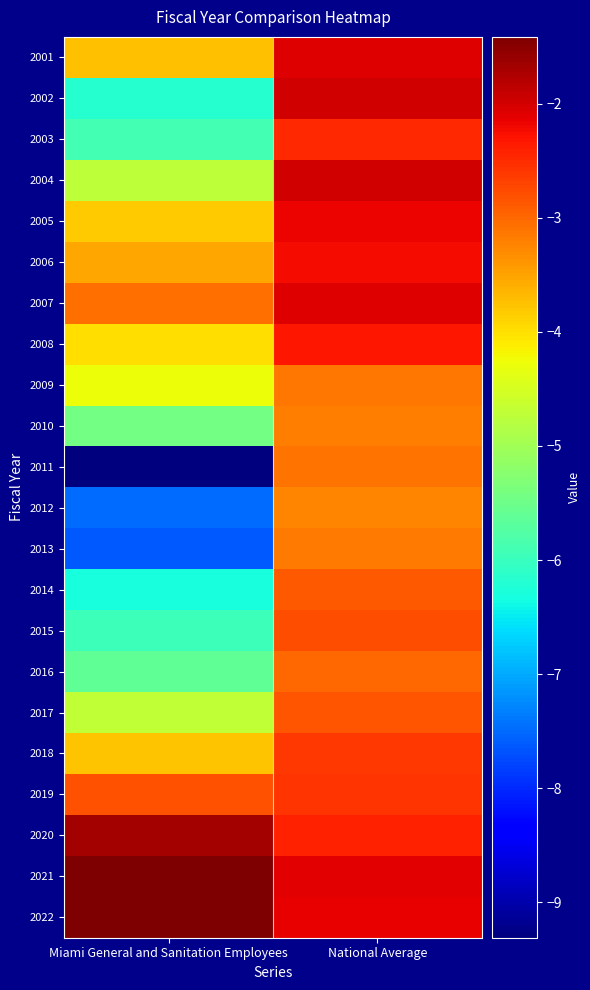

Reading right to left, what are all the values shown in this chart?

2001: National Average=-2.1	Miami General and Sanitation Employees=-3.7
2002: National Average=-2.0	Miami General and Sanitation Employees=-6.2
2003: National Average=-2.5	Miami General and Sanitation Employees=-5.9
2004: National Average=-2.0	Miami General and Sanitation Employees=-4.7
2005: National Average=-2.2	Miami General and Sanitation Employees=-3.8
2006: National Average=-2.2	Miami General and Sanitation Employees=-3.5
2007: National Average=-2.1	Miami General and Sanitation Employees=-3.1
2008: National Average=-2.3	Miami General and Sanitation Employees=-4.0
2009: National Average=-3.1	Miami General and Sanitation Employees=-4.3
2010: National Average=-3.2	Miami General and Sanitation Employees=-5.4
2011: National Average=-3.1	Miami General and Sanitation Employees=-9.3
2012: National Average=-3.3	Miami General and Sanitation Employees=-7.5
2013: National Average=-3.1	Miami General and Sanitation Employees=-7.6
2014: National Average=-2.9	Miami General and Sanitation Employees=-6.3
2015: National Average=-2.8	Miami General and Sanitation Employees=-6.0
2016: National Average=-3.0	Miami General and Sanitation Employees=-5.6
2017: National Average=-2.9	Miami General and Sanitation Employees=-4.7
2018: National Average=-2.6	Miami General and Sanitation Employees=-3.8
2019: National Average=-2.6	Miami General and Sanitation Employees=-2.8
2020: National Average=-2.4	Miami General and Sanitation Employees=-1.7
2021: National Average=-2.1	Miami General and Sanitation Employees=-1.4
2022: National Average=-2.1	Miami General and Sanitation Employees=-1.4